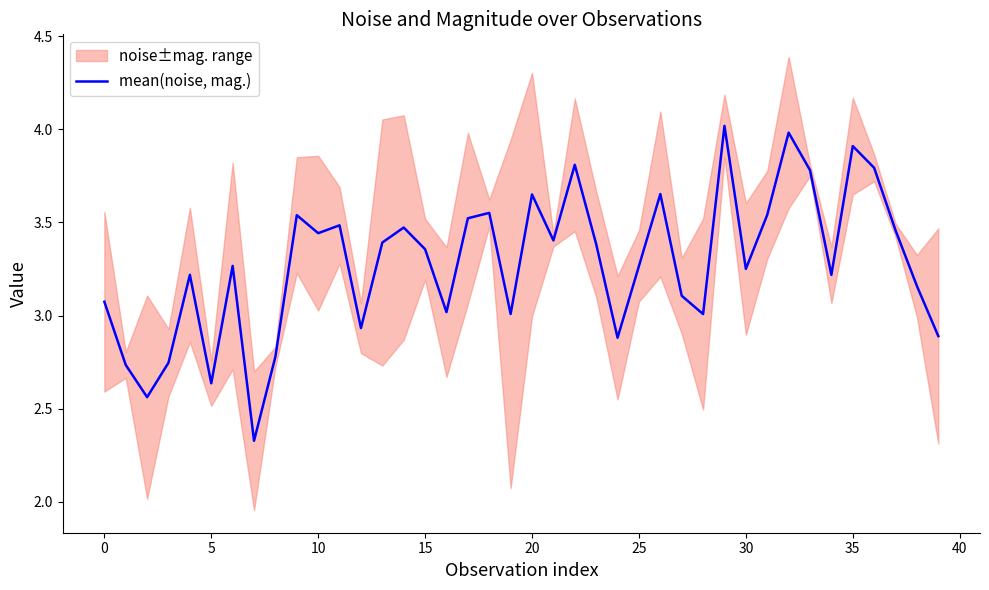

Count the number of categories in the chart.

40